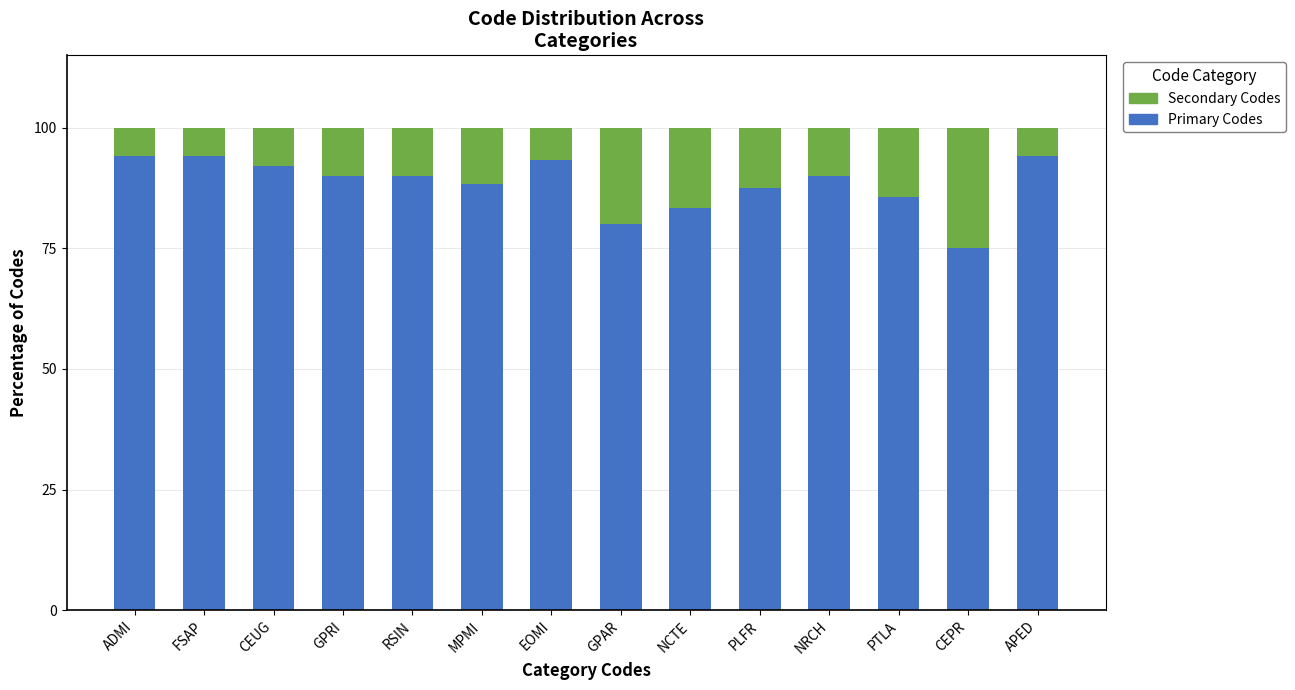

Read the Primary Codes value at RSIN.

90.0